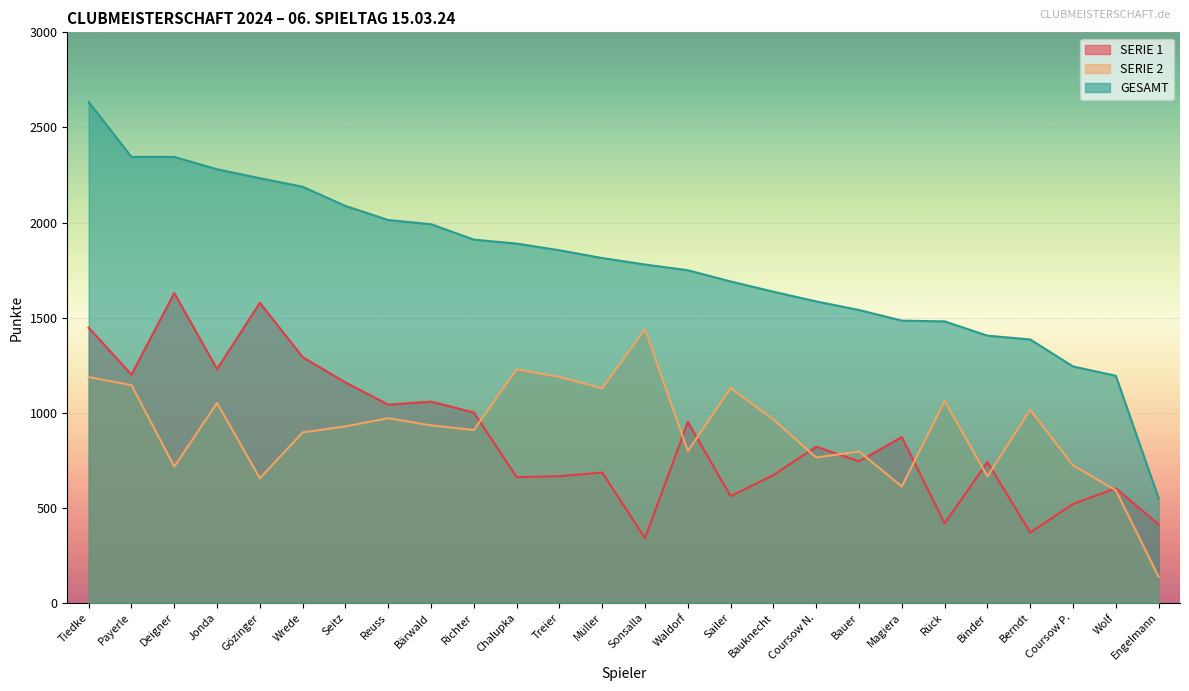

What are all the series names shown in the legend?

SERIE 1, SERIE 2, GESAMT